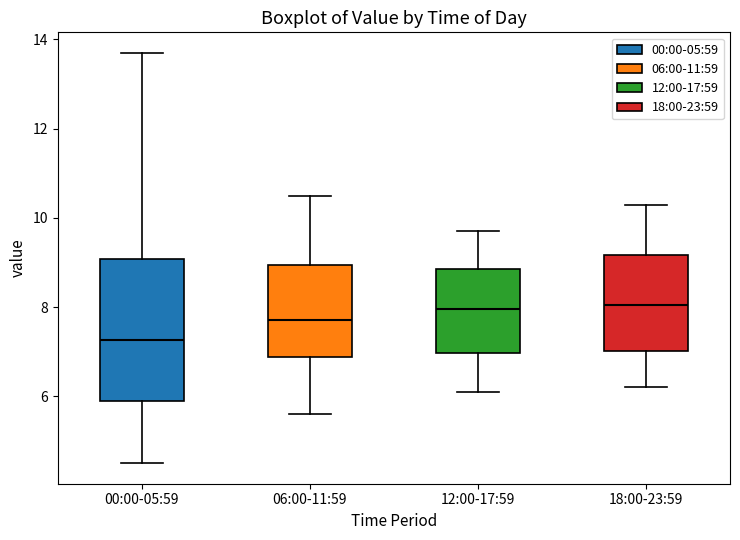

Comparing the boxes themselves (not the whiskers), which one is the tallest?

00:00-05:59